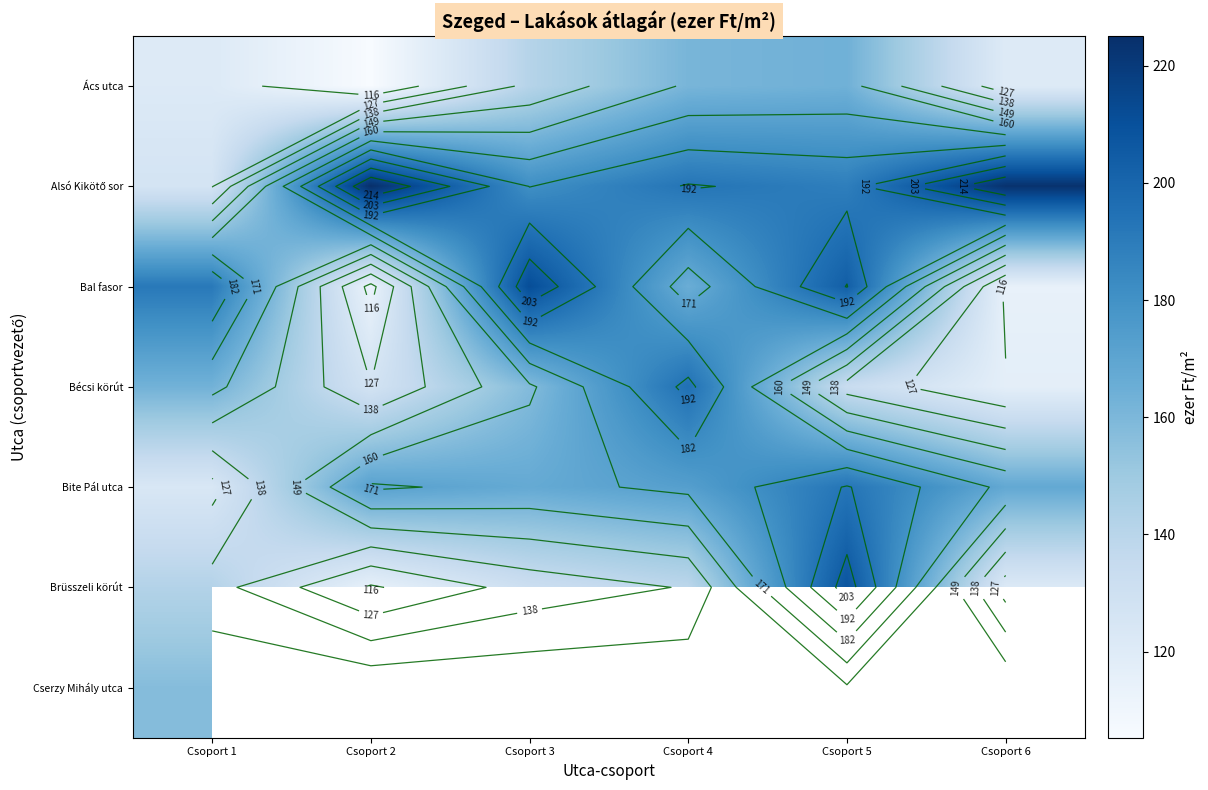

Between Csoport 6 and Csoport 4, which is larger?

Csoport 4